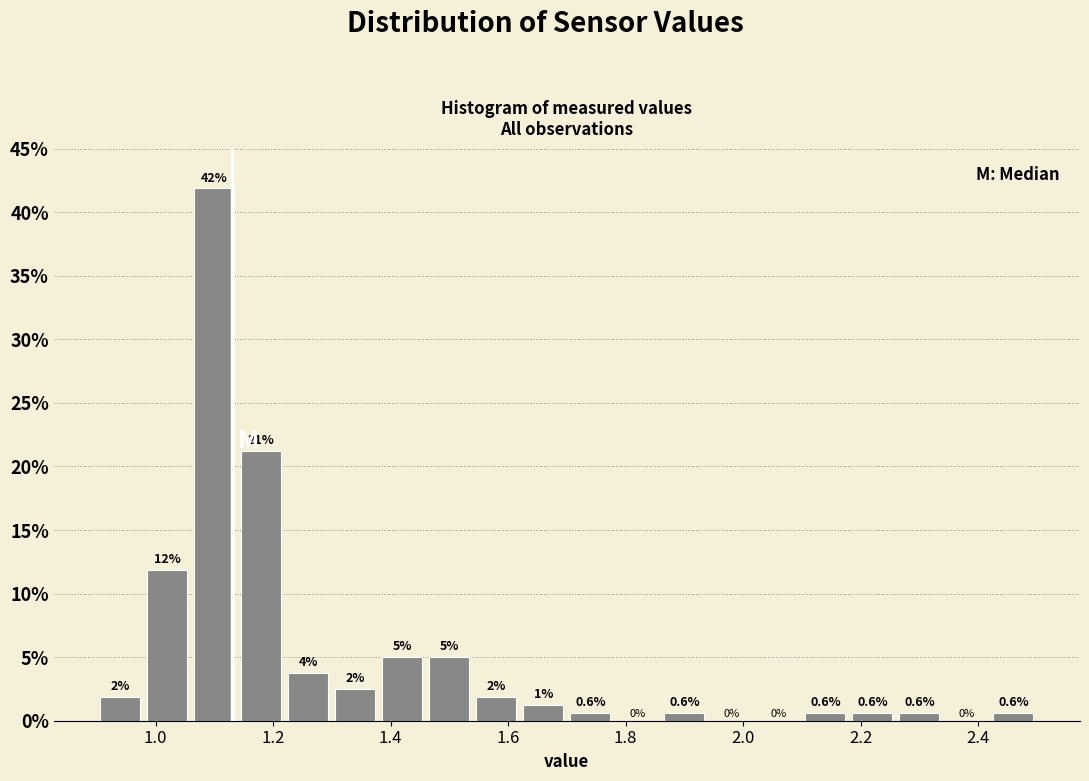

Over which range of the x-axis is the bar tallest?

1.06 to 1.14